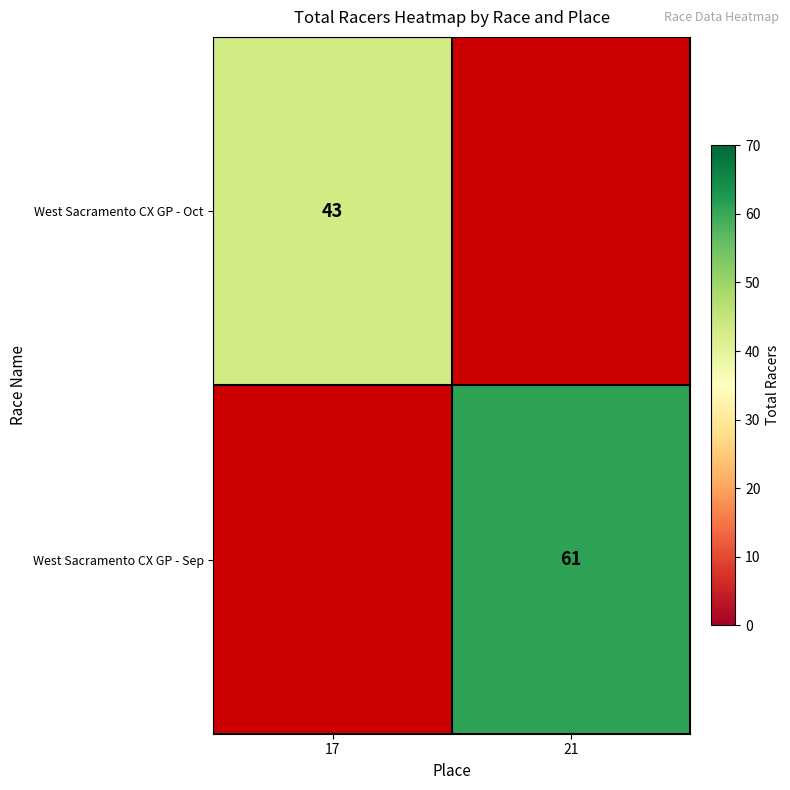

At which category does the chart reach its minimum across all series?

17